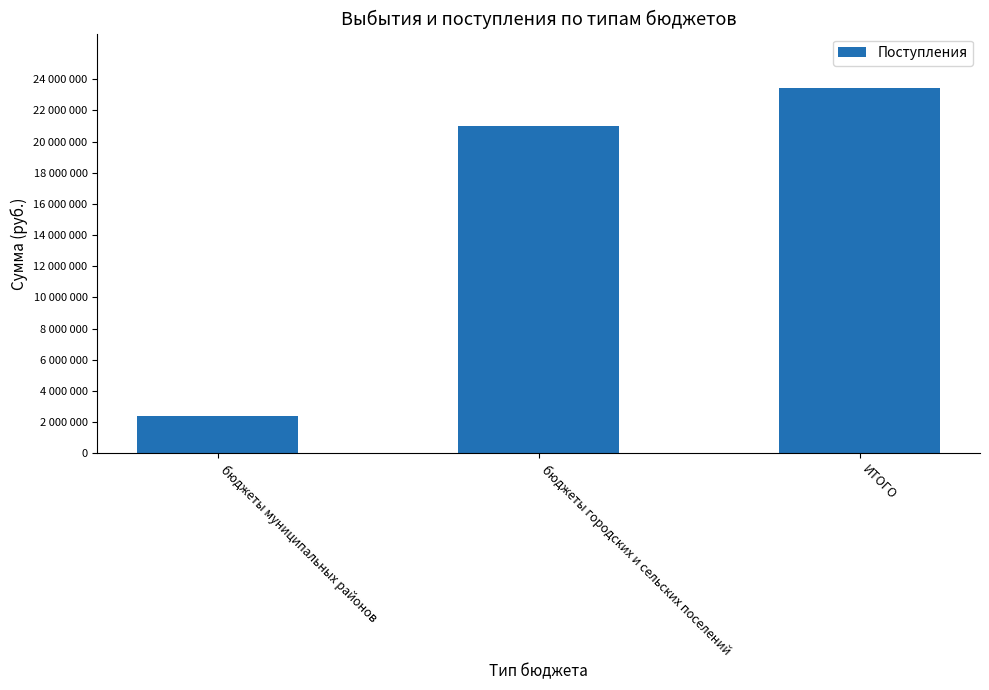

Where does the data first go above 21013285?

бюджеты городских и сельских поселений